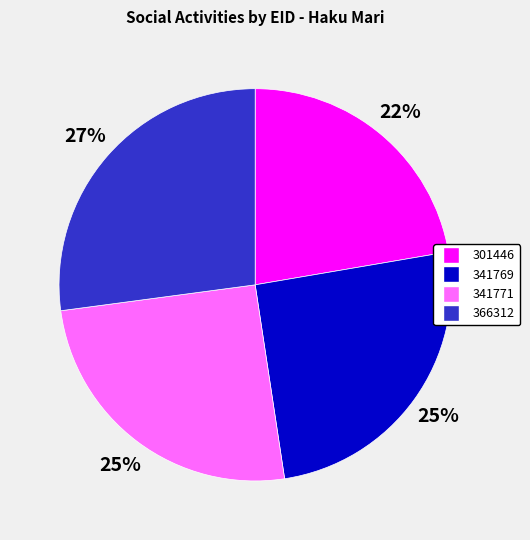

Is the sum of 366312 and 301446 greater than half?

No